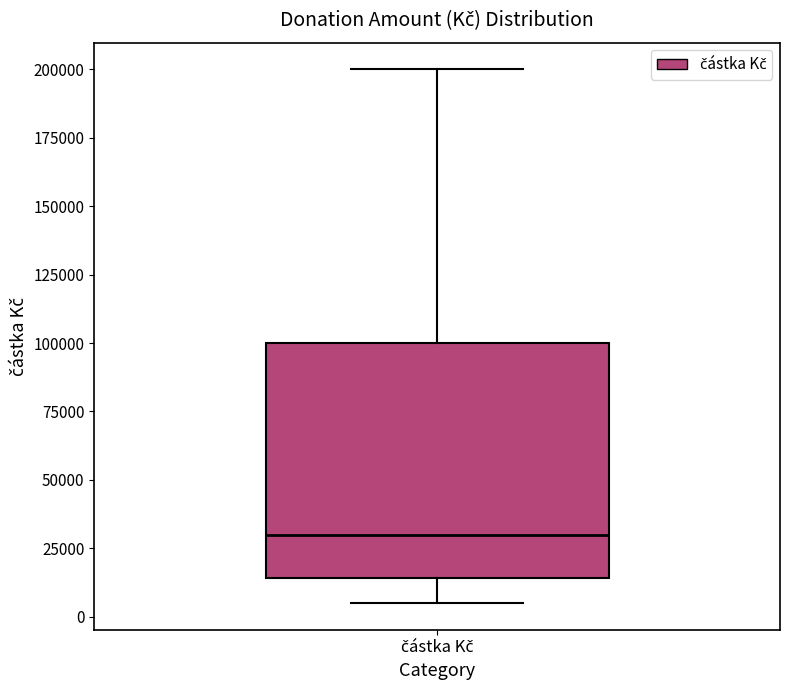

Where does the lower whisker of the box for částka Kč end on the y-axis? The values are not printed on the chart, so give them approximately, as read against the axis.

5000